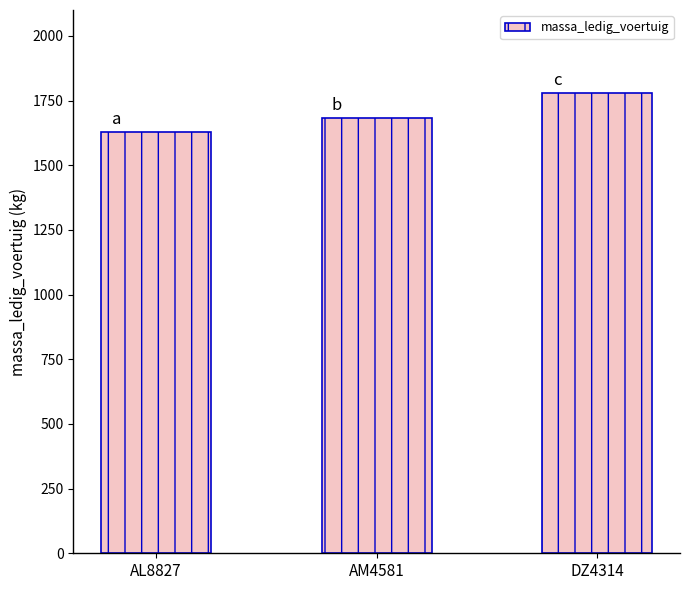

Are the bars horizontal?

No